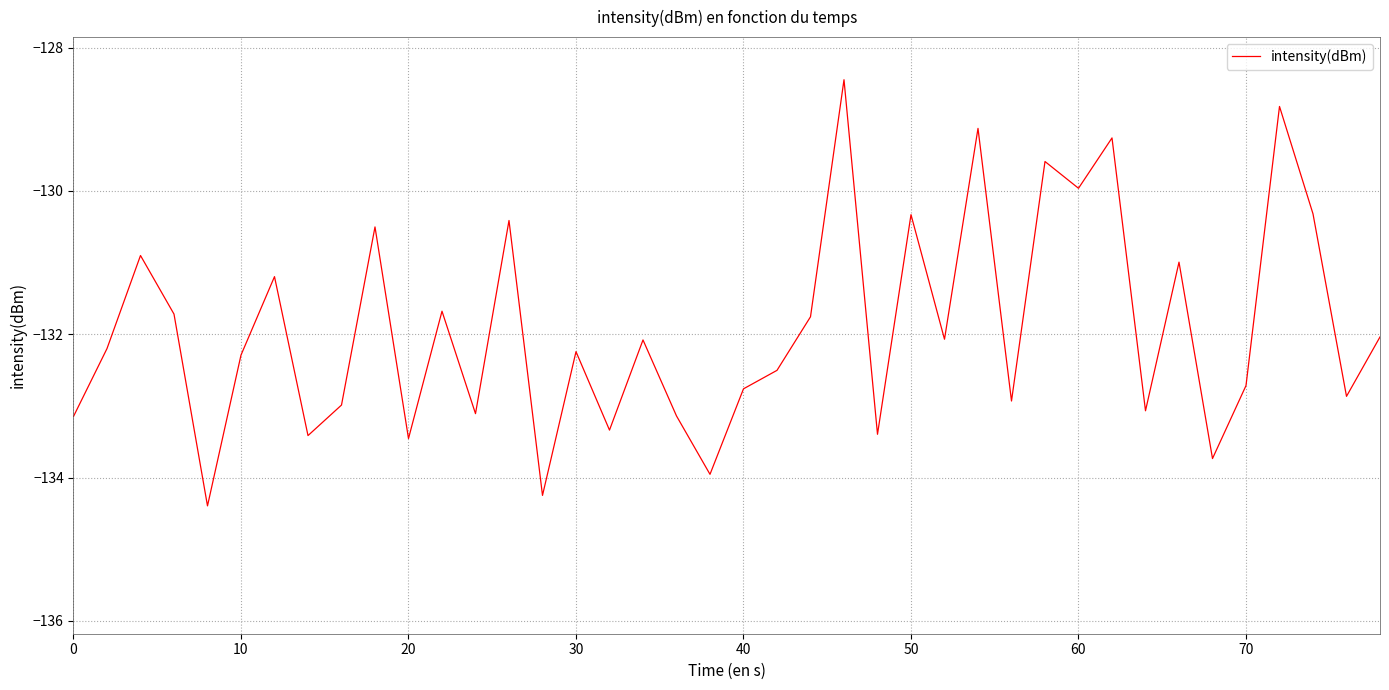

What is the smallest value displayed?

-134.4